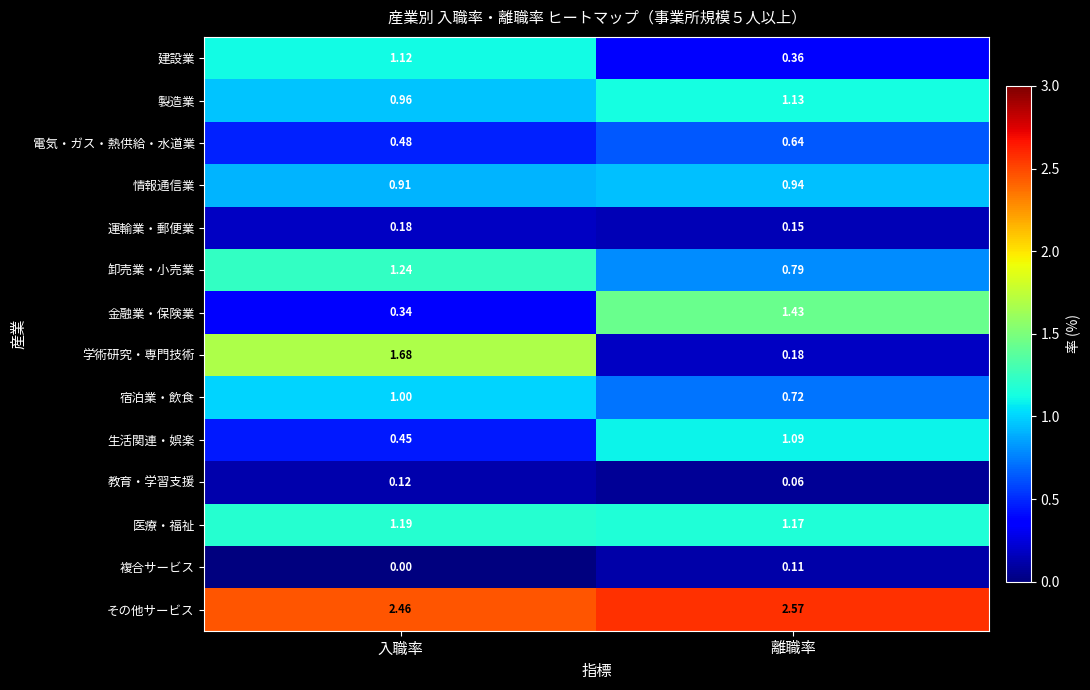

Which series changed the most between 入職率 and 離職率?

学術研究・専門技術